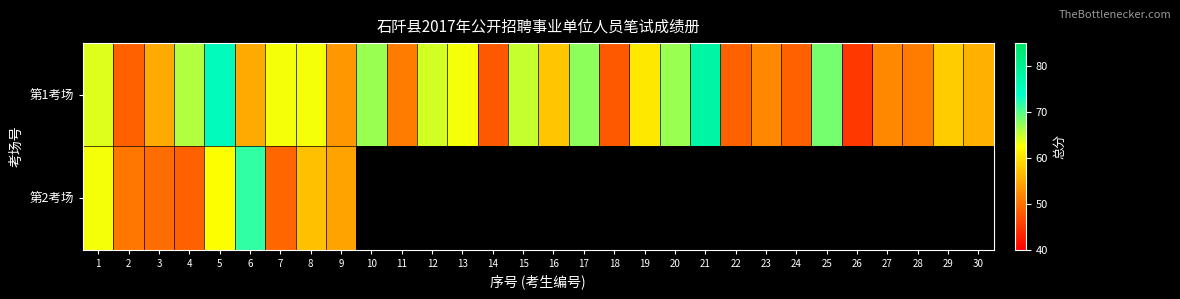

Which series has the largest total across all categories?

第1考场